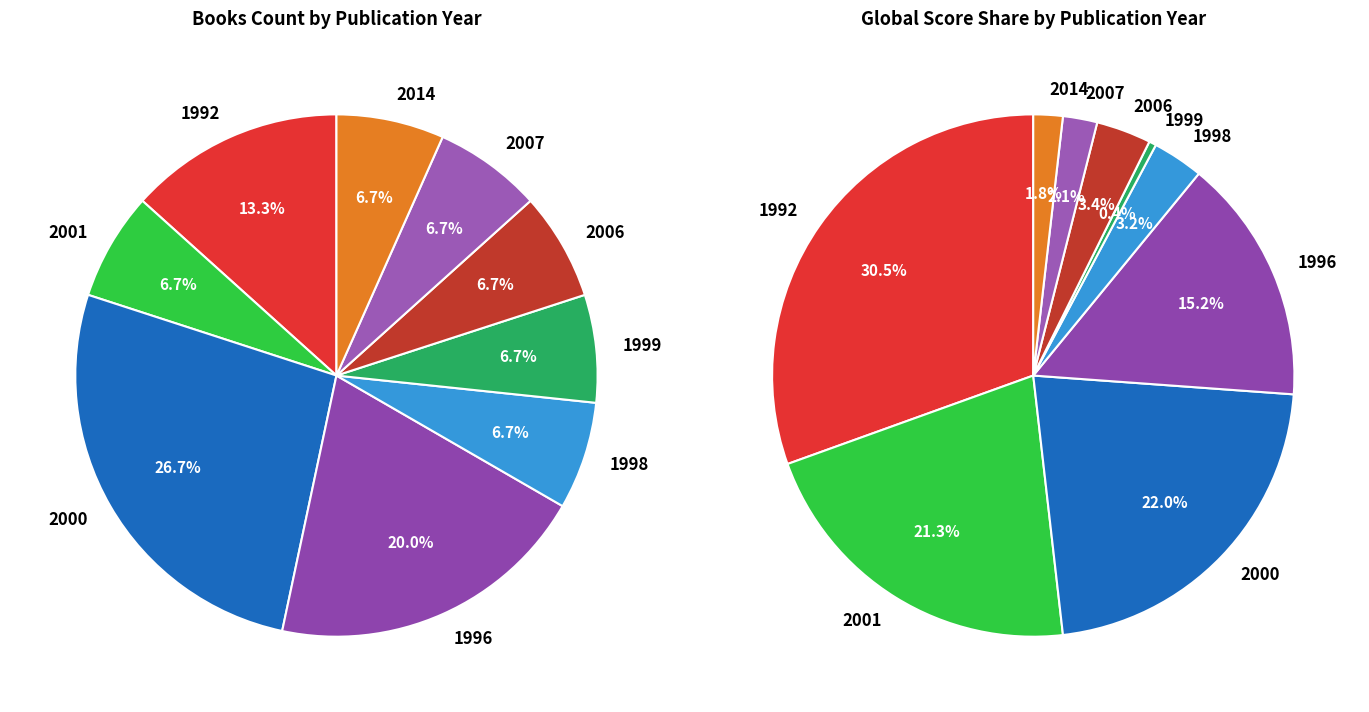

To the nearest percent, what is the difference between the largest and smallest slice percentages?

30%